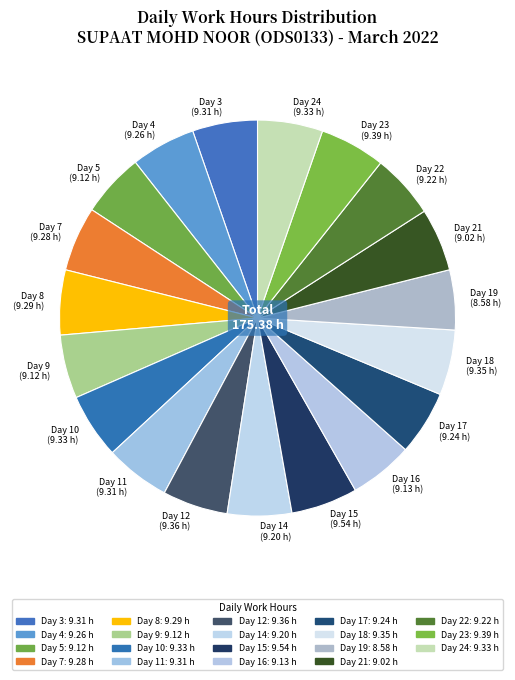

The Day 15 (9.54 h) slice represents 1% of the pie. True or false?

False